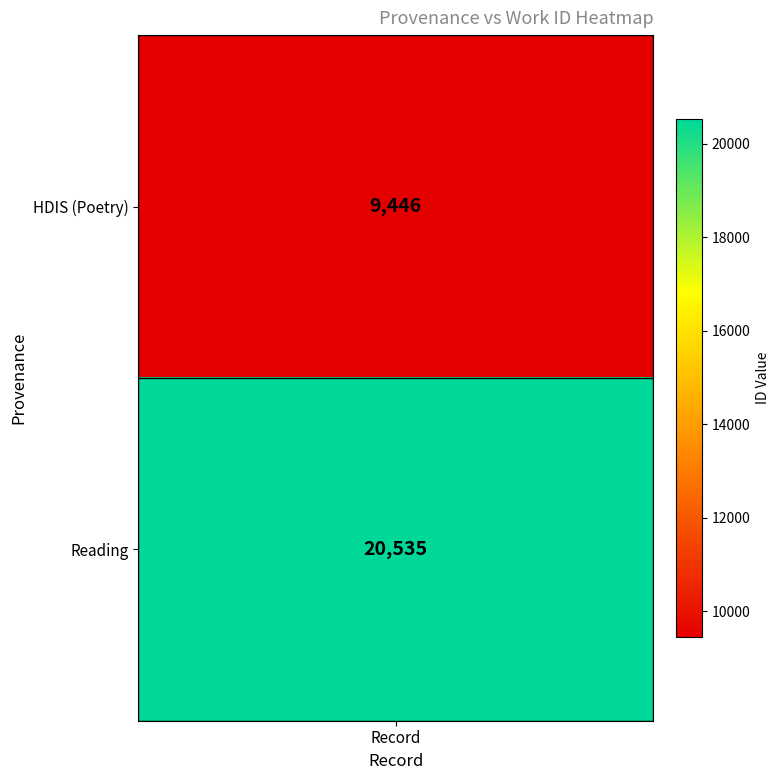

The chart shows a value of 32337 at Reading. True or false?

False